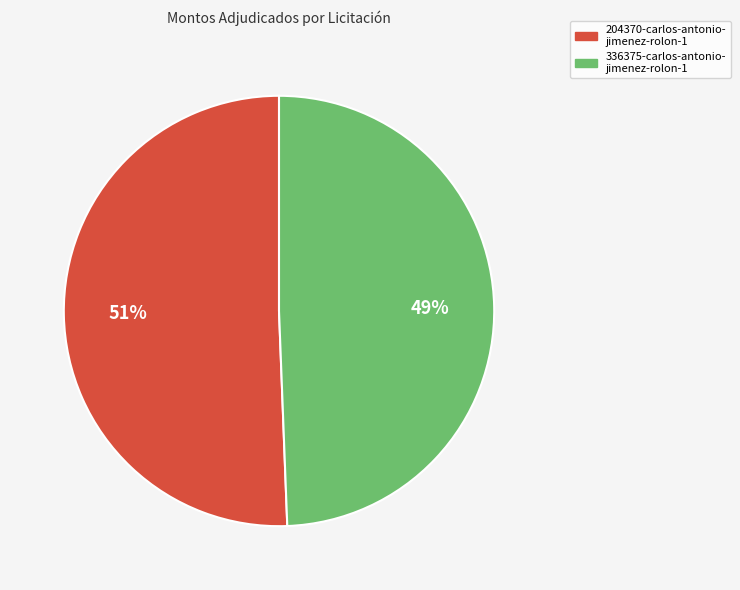

To the nearest percent, what is the combined percentage of 204370-carlos-antonio- jimenez-rolon-1 and 336375-carlos-antonio- jimenez-rolon-1?

100%